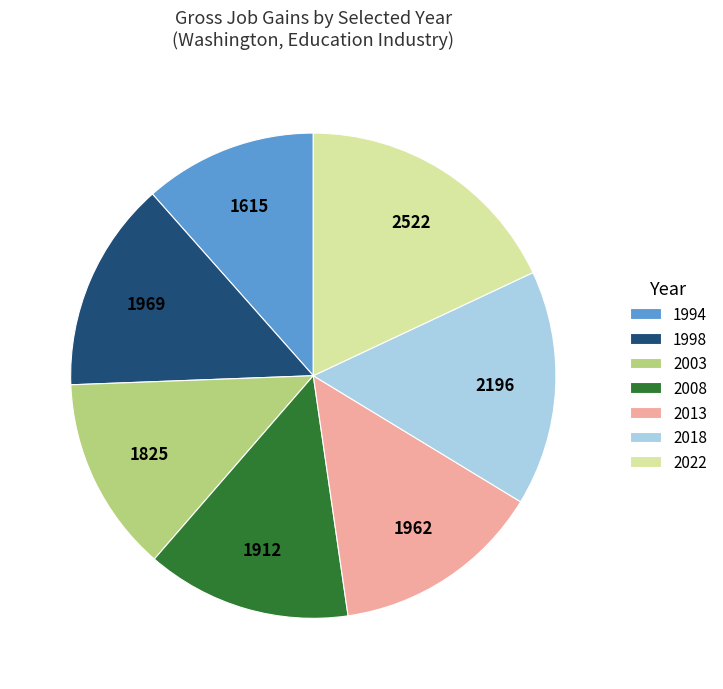

Approximately how many times larger is the value at 2018 compared to 2013?

1.1